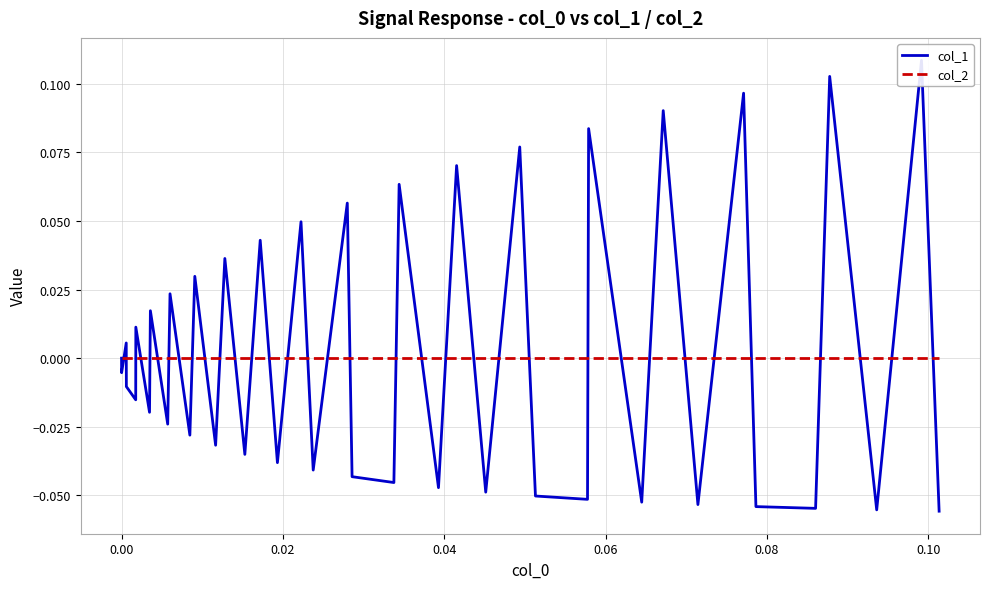

Which series has the largest total across all categories?

col_1